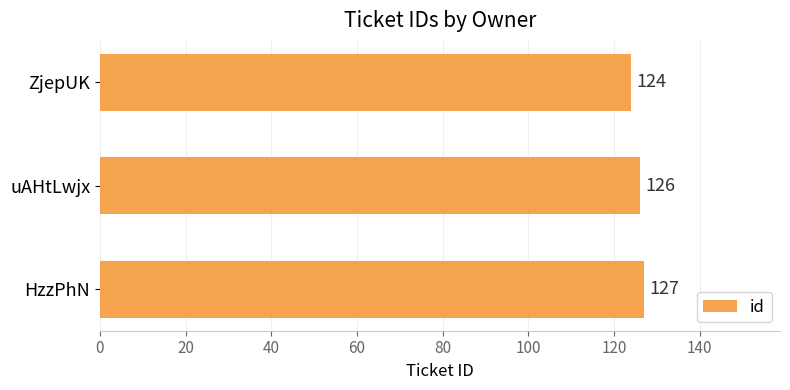

Approximately how many times larger is the value at HzzPhN compared to ZjepUK?

1.0